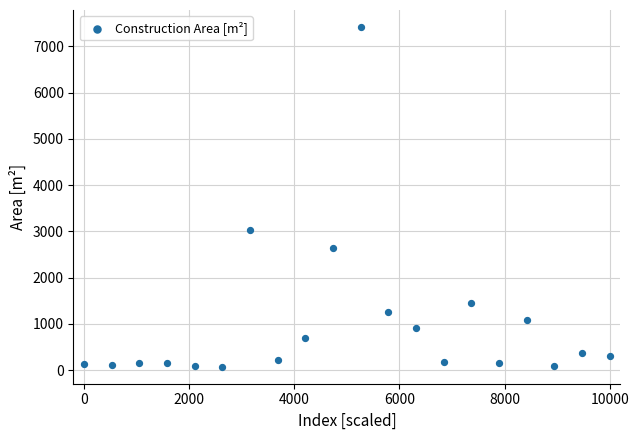

What Y value in the scatter plot is closest to 3745?

3031